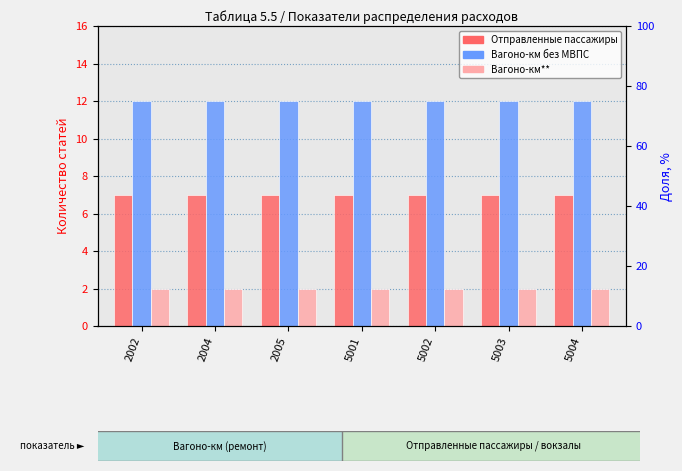

What is the minimum value for Отправленные пассажиры?

7